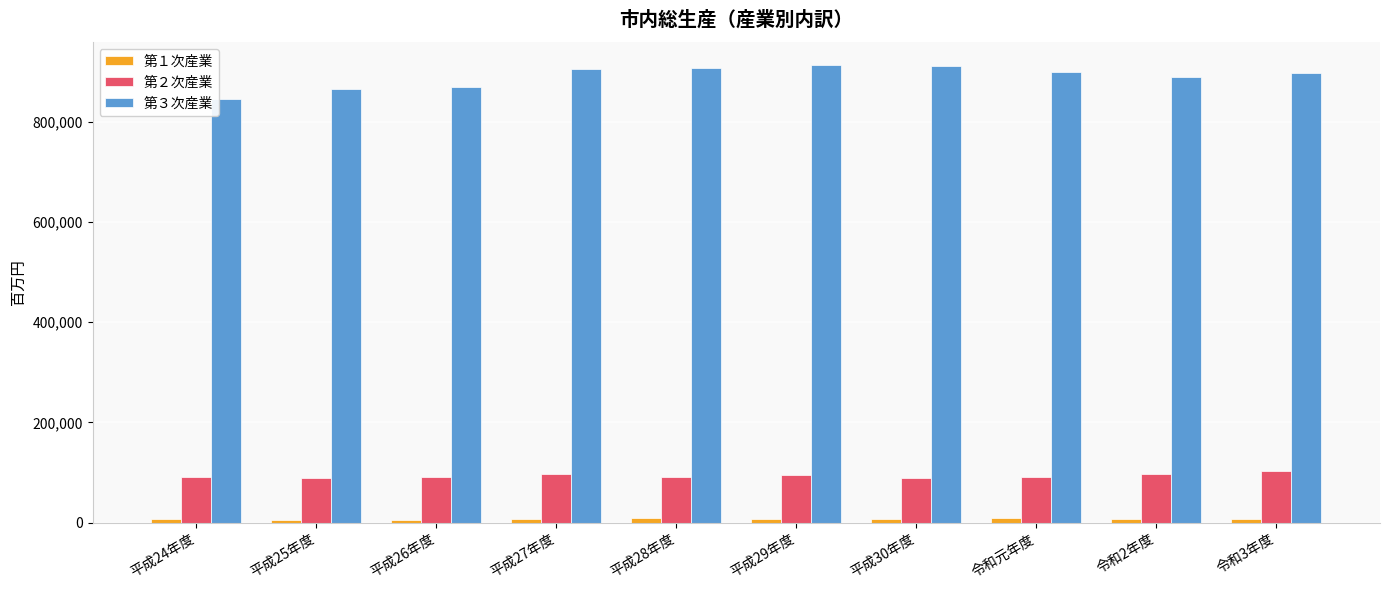

Which series has the widest spread of values?

第３次産業